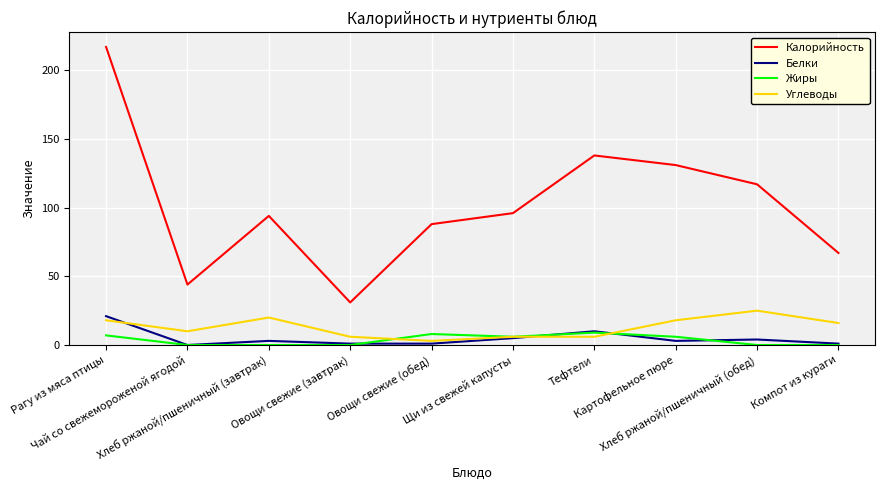

Reading left to right, what are all the values shown in this chart?

Калорийность: Рагу из мяса птицы=217	Чай со свежемороженой ягодой=44	Хлеб ржаной/пшеничный (завтрак)=94	Овощи свежие (завтрак)=31	Овощи свежие (обед)=88	Щи из свежей капусты=96	Тефтели=138	Картофельное пюре=131	Хлеб ржаной/пшеничный (обед)=117	Компот из кураги=67
Белки: Рагу из мяса птицы=21	Чай со свежемороженой ягодой=0	Хлеб ржаной/пшеничный (завтрак)=3	Овощи свежие (завтрак)=1	Овощи свежие (обед)=1	Щи из свежей капусты=5	Тефтели=10	Картофельное пюре=3	Хлеб ржаной/пшеничный (обед)=4	Компот из кураги=1
Жиры: Рагу из мяса птицы=7	Чай со свежемороженой ягодой=0	Хлеб ржаной/пшеничный (завтрак)=0	Овощи свежие (завтрак)=0	Овощи свежие (обед)=8	Щи из свежей капусты=6	Тефтели=9	Картофельное пюре=6	Хлеб ржаной/пшеничный (обед)=0	Компот из кураги=0
Углеводы: Рагу из мяса птицы=18	Чай со свежемороженой ягодой=10	Хлеб ржаной/пшеничный (завтрак)=20	Овощи свежие (завтрак)=6	Овощи свежие (обед)=3	Щи из свежей капусты=6	Тефтели=6	Картофельное пюре=18	Хлеб ржаной/пшеничный (обед)=25	Компот из кураги=16